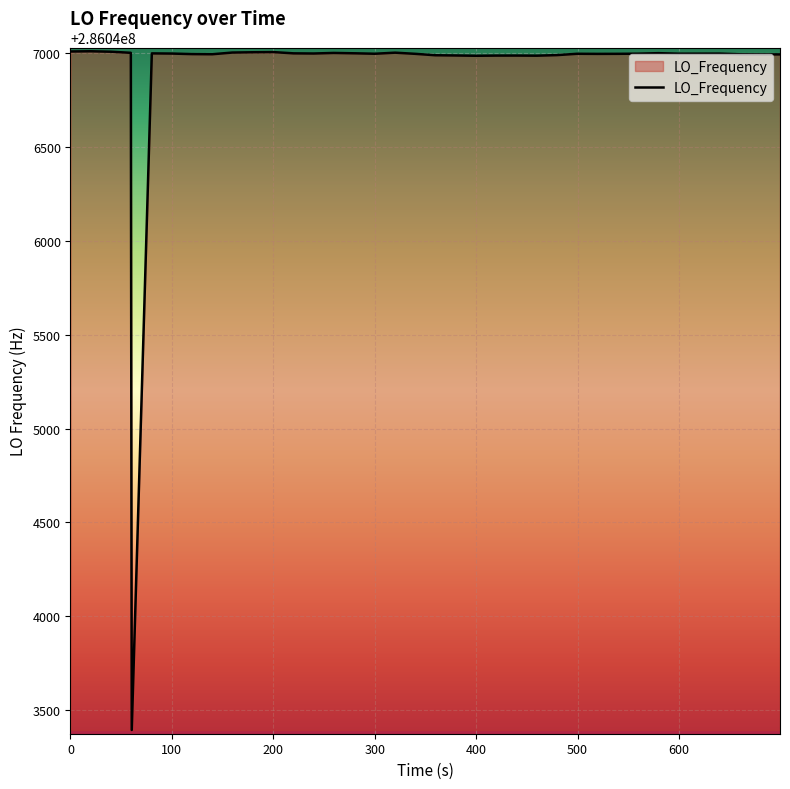

What is the minimum value shown in the chart?

286043393.4